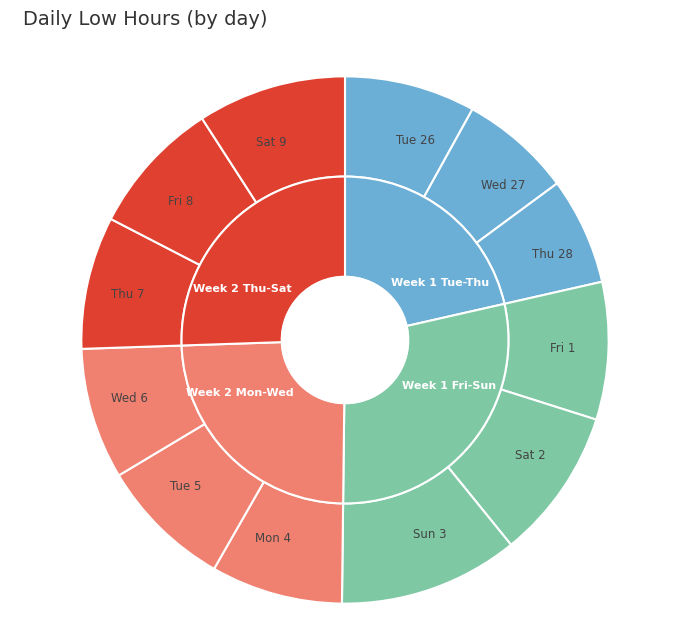

Does Wed 27 represent more than half of the total?

No